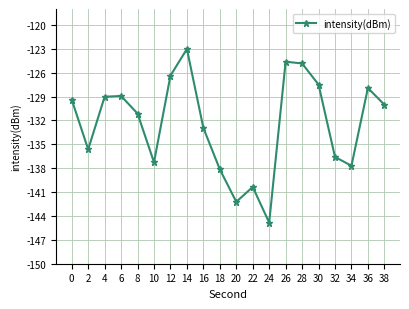

What is the difference between the second highest and second lowest values?

17.6